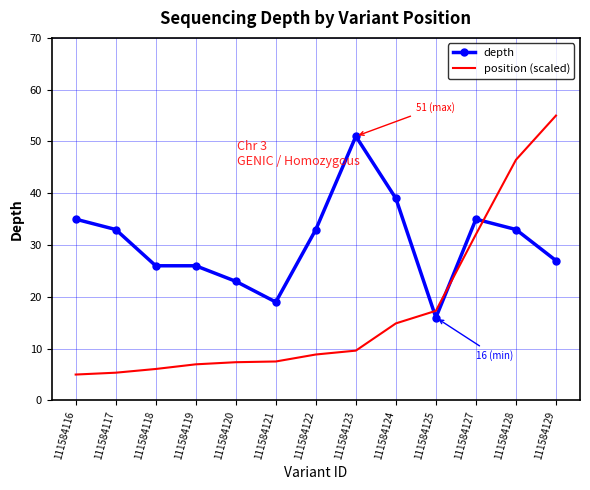

What are all the series names shown in the legend?

depth, position (scaled)